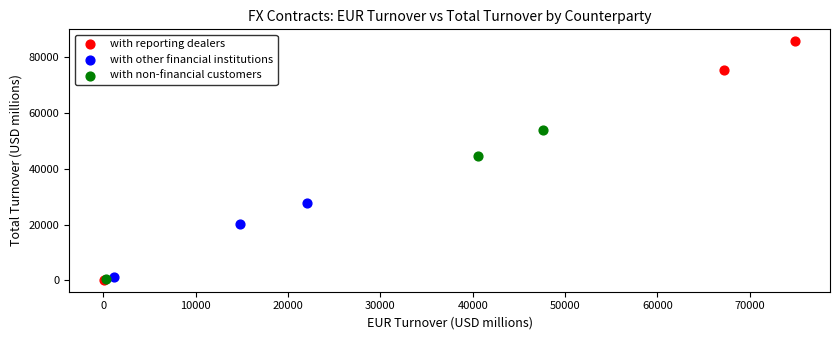

Which series reaches the maximum Y coordinate?

with reporting dealers